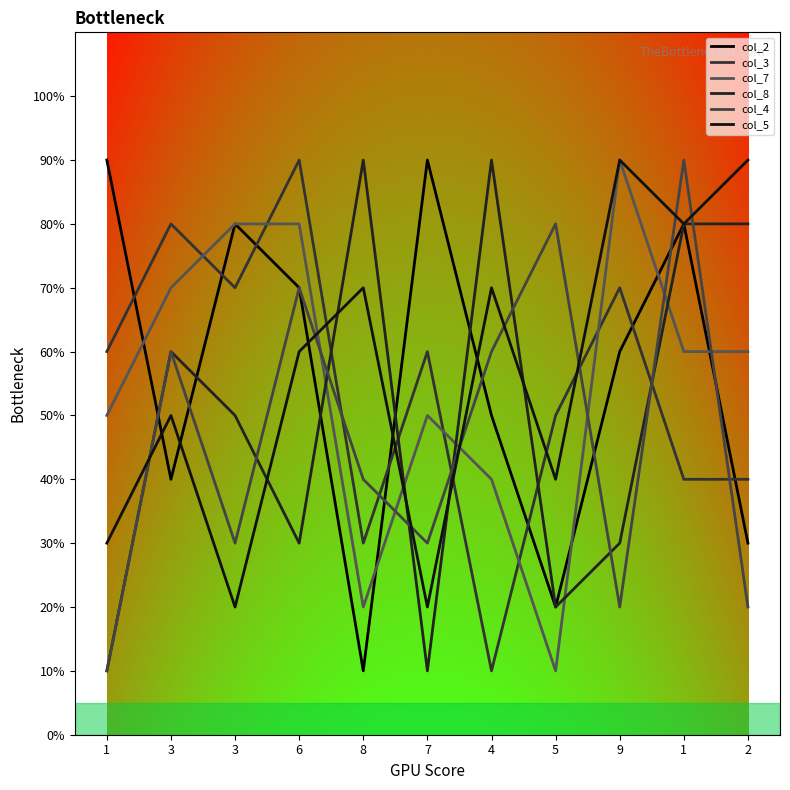

What is the difference between the maximum and minimum values in the col_2 series?

8